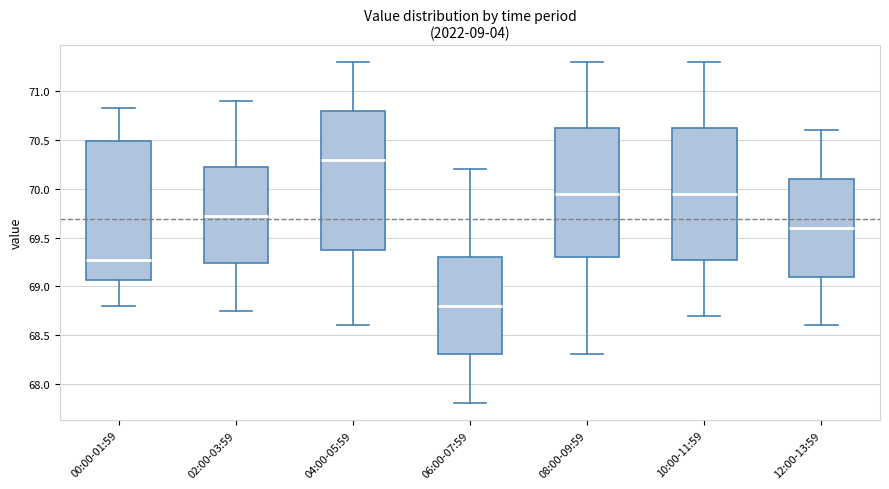

Where does the median line of the box for 12:00-13:59 sit on the y-axis? The values are not printed on the chart, so give them approximately, as read against the axis.

69.60